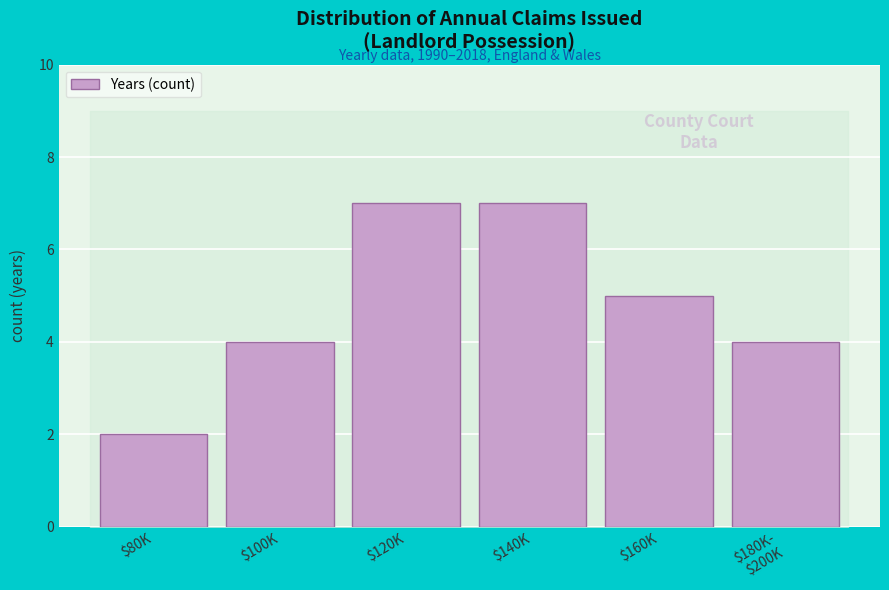

Reading right to left, what are all the values shown in this chart?

4	5	7	7	4	2